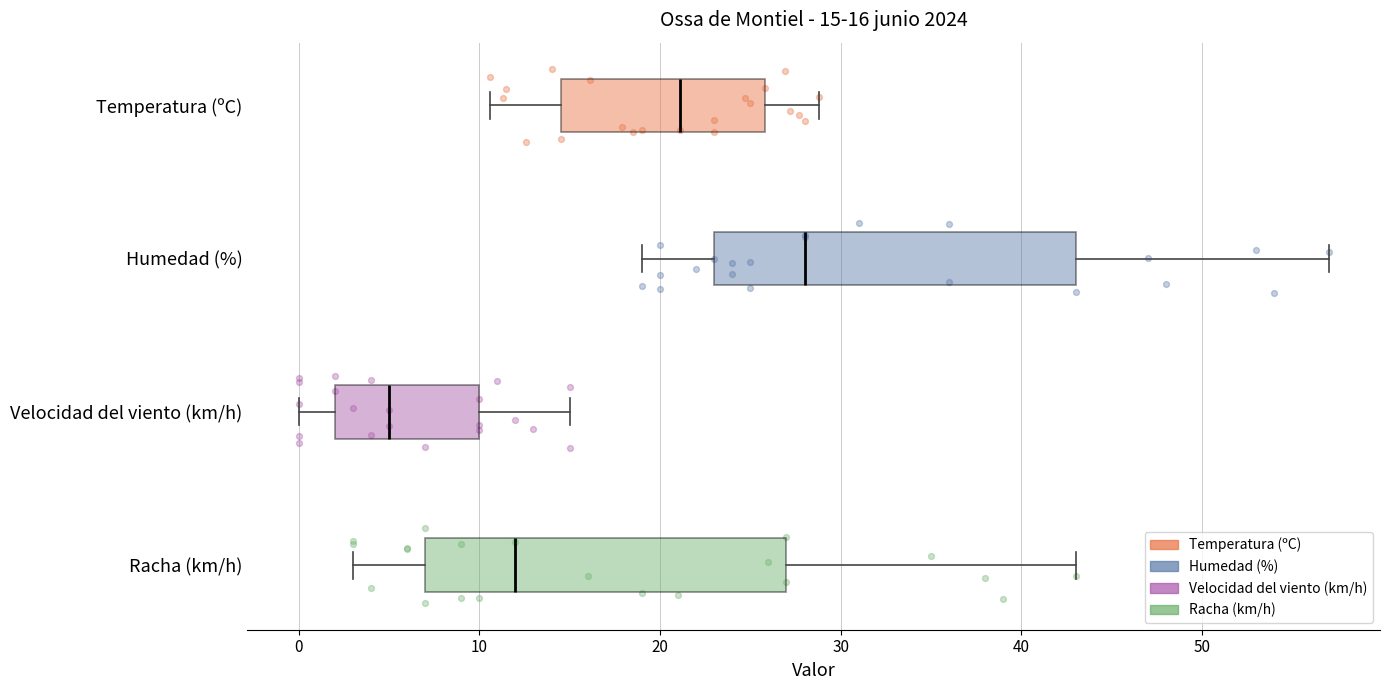

Which box has the furthest to the left median line?

Velocidad del viento (km/h)